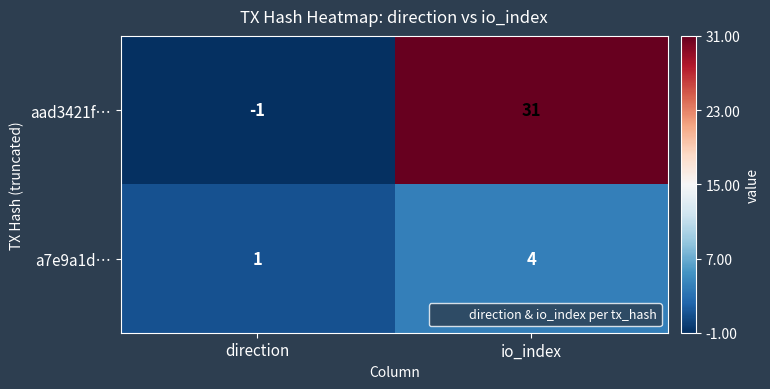

The aad3421f… series shows 0 at direction. True or false?

False